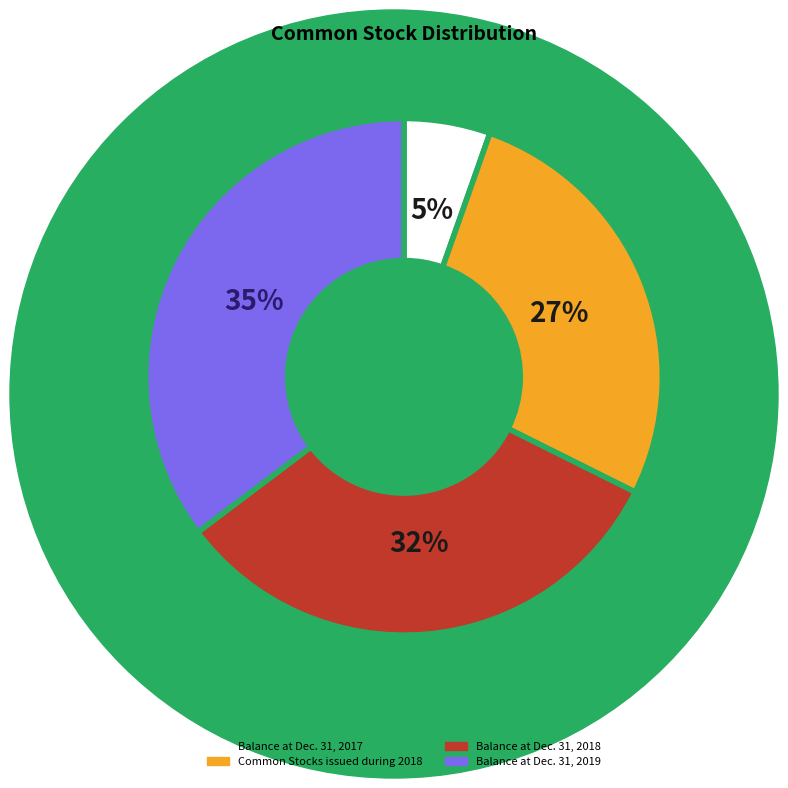

To the nearest percent, what is the difference between the largest and smallest slice percentages?

30%